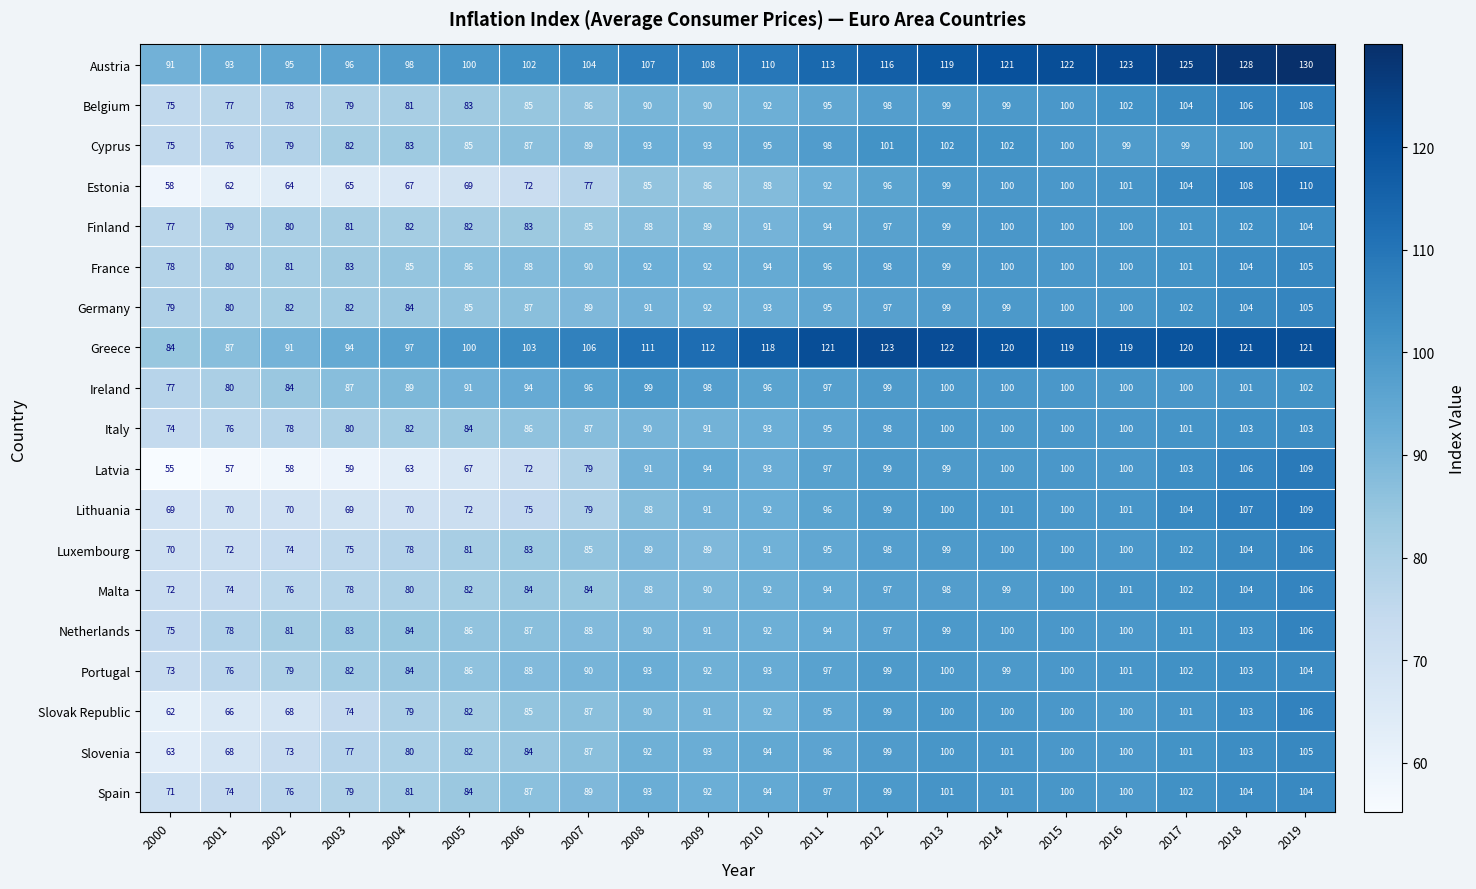

What is the highest value of the Greece series?

123